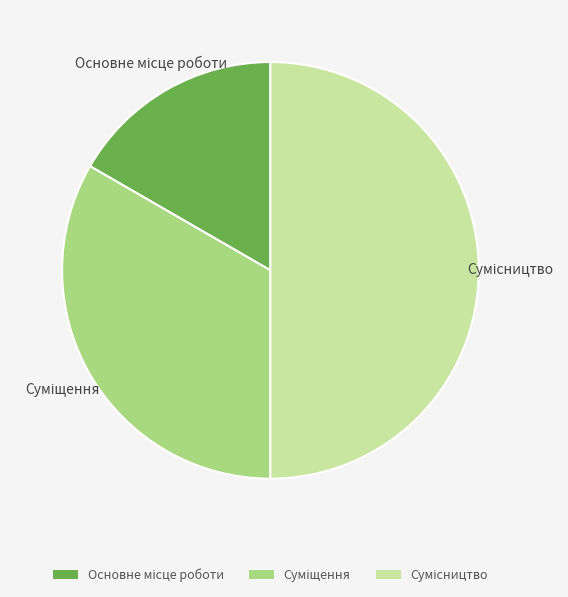

Is there a majority slice in this chart?

No